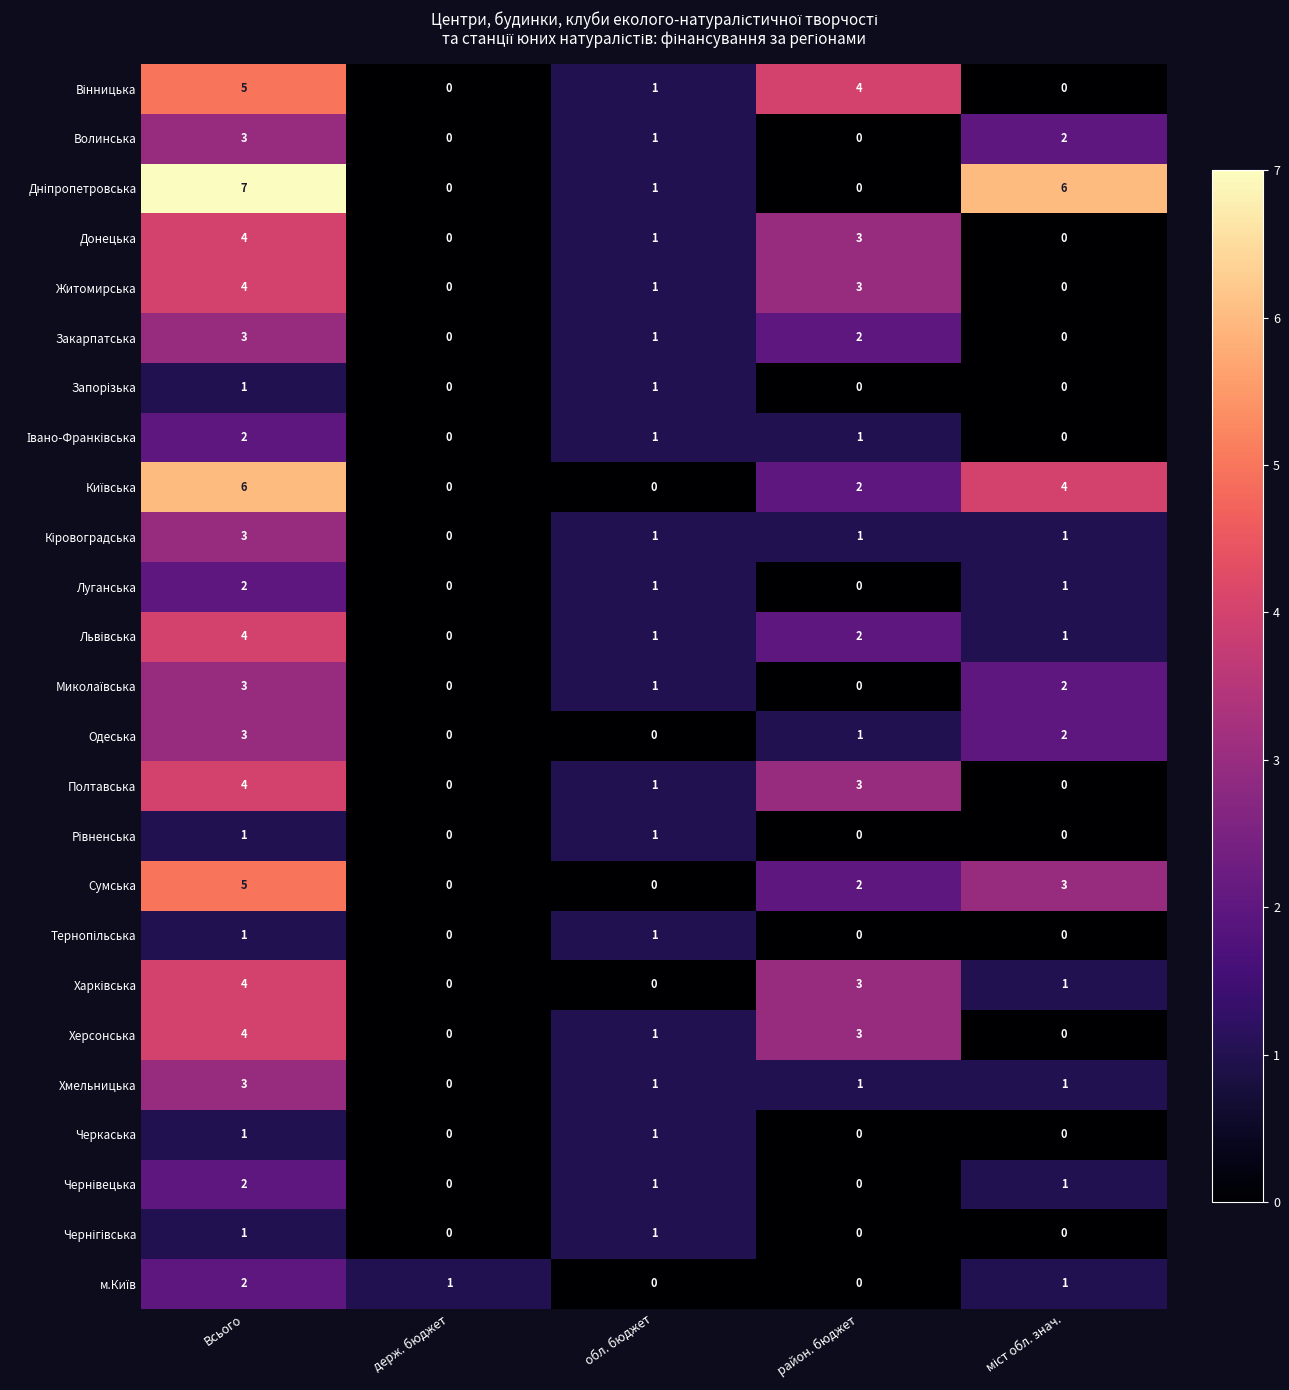

Count the Херсонська values in the range 0 to 3.

4